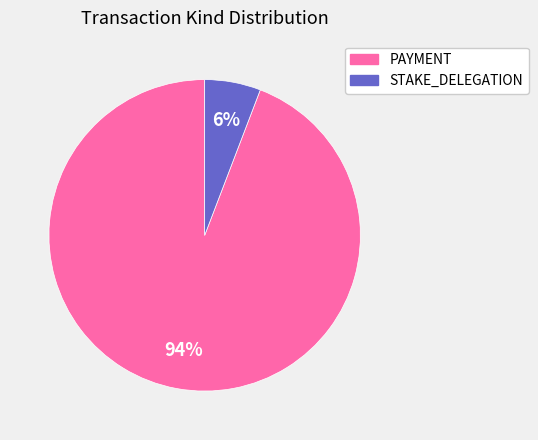

To the nearest percent, what percentage of the pie is PAYMENT?

94%